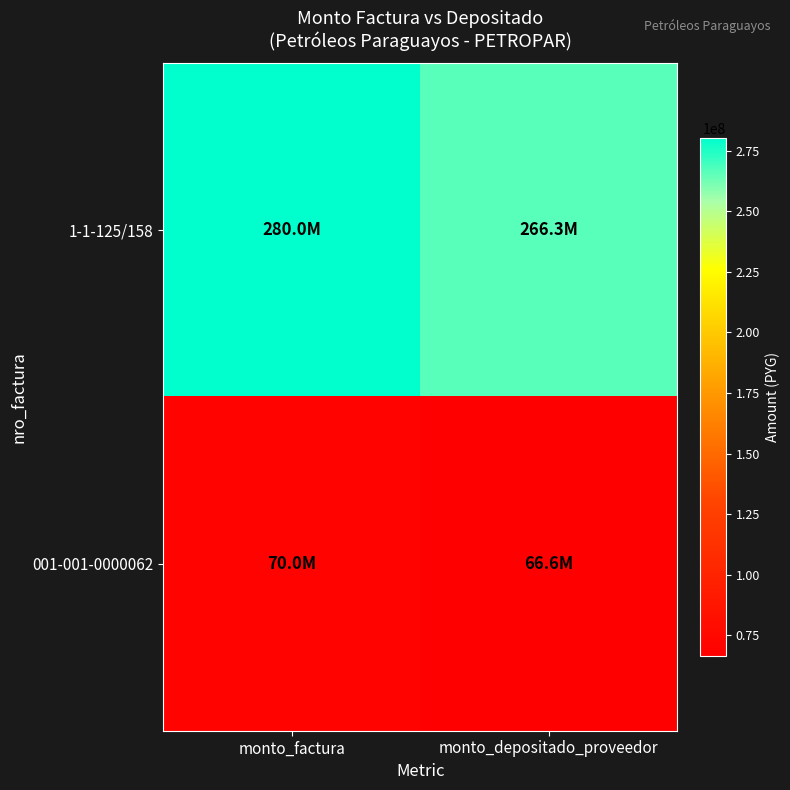

What is the greatest value displayed?

280000000